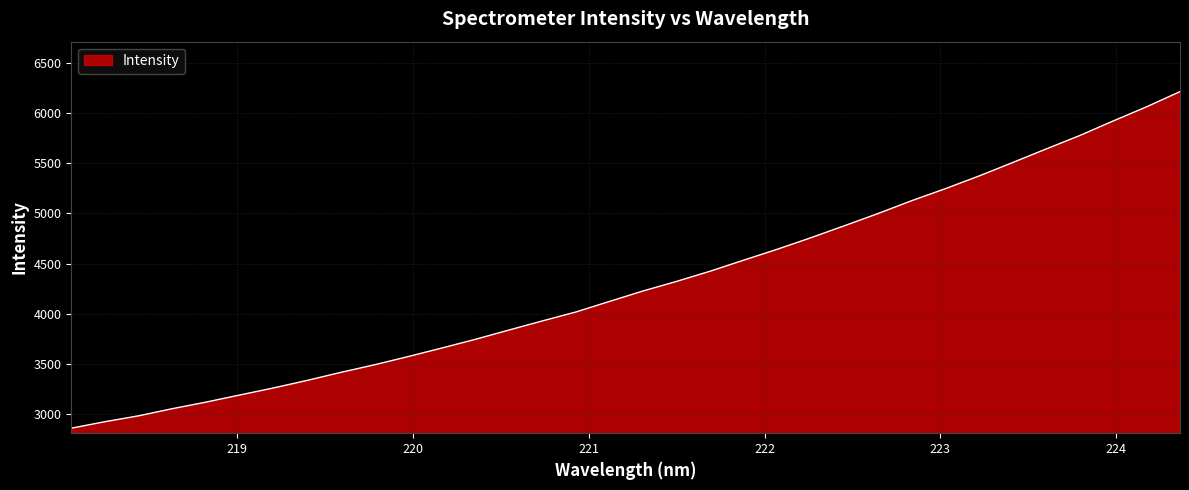

How many categories are shown in the chart?

34